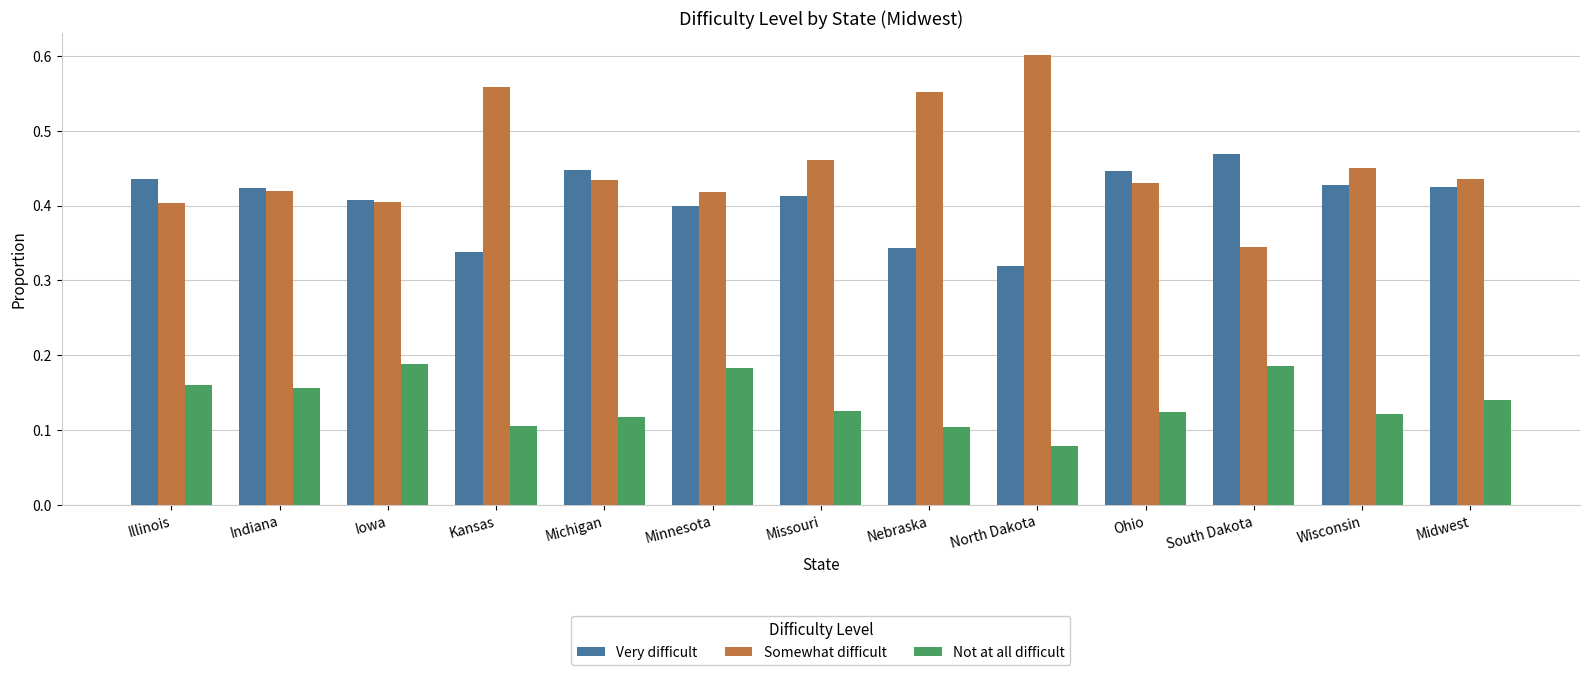

The Somewhat difficult series shows 1.0 at North Dakota. True or false?

False